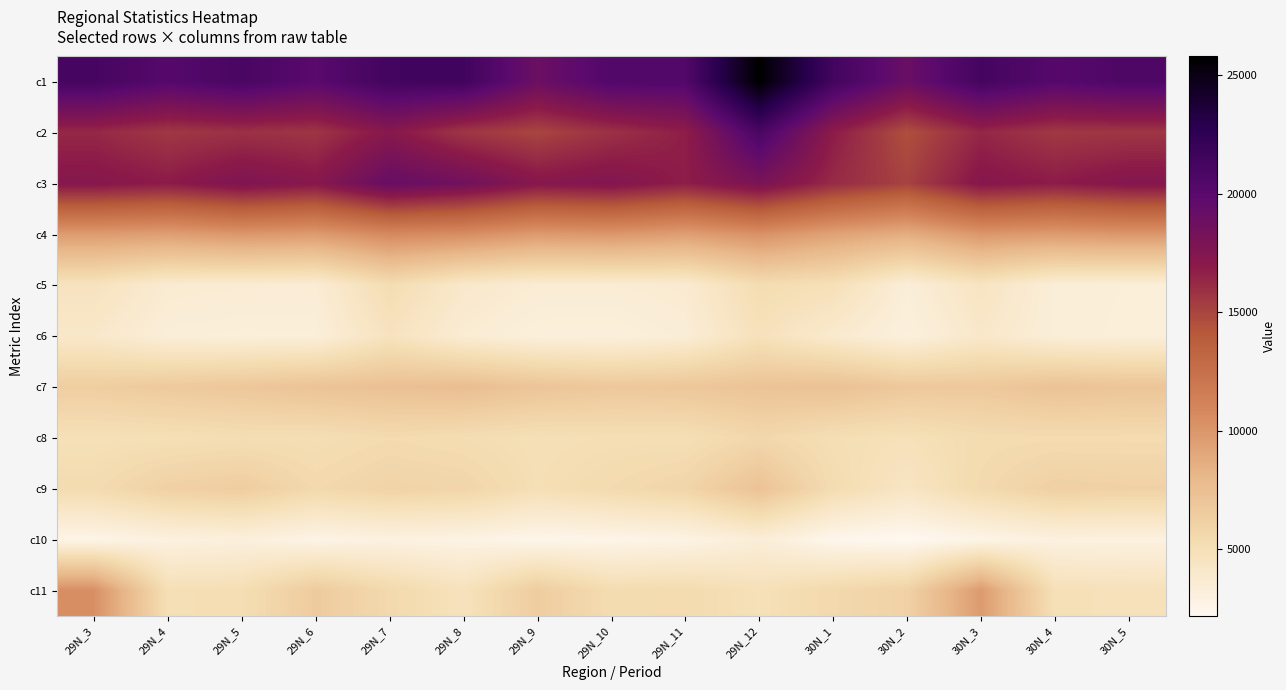

Which category has the highest value across all series?

29N_12